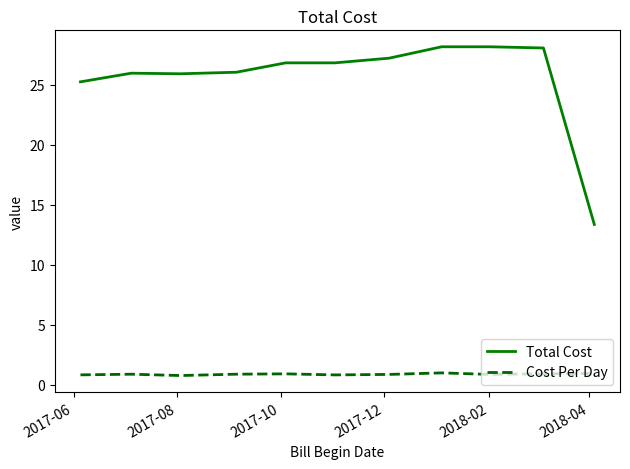

Which series has the largest range (max minus min)?

Total Cost